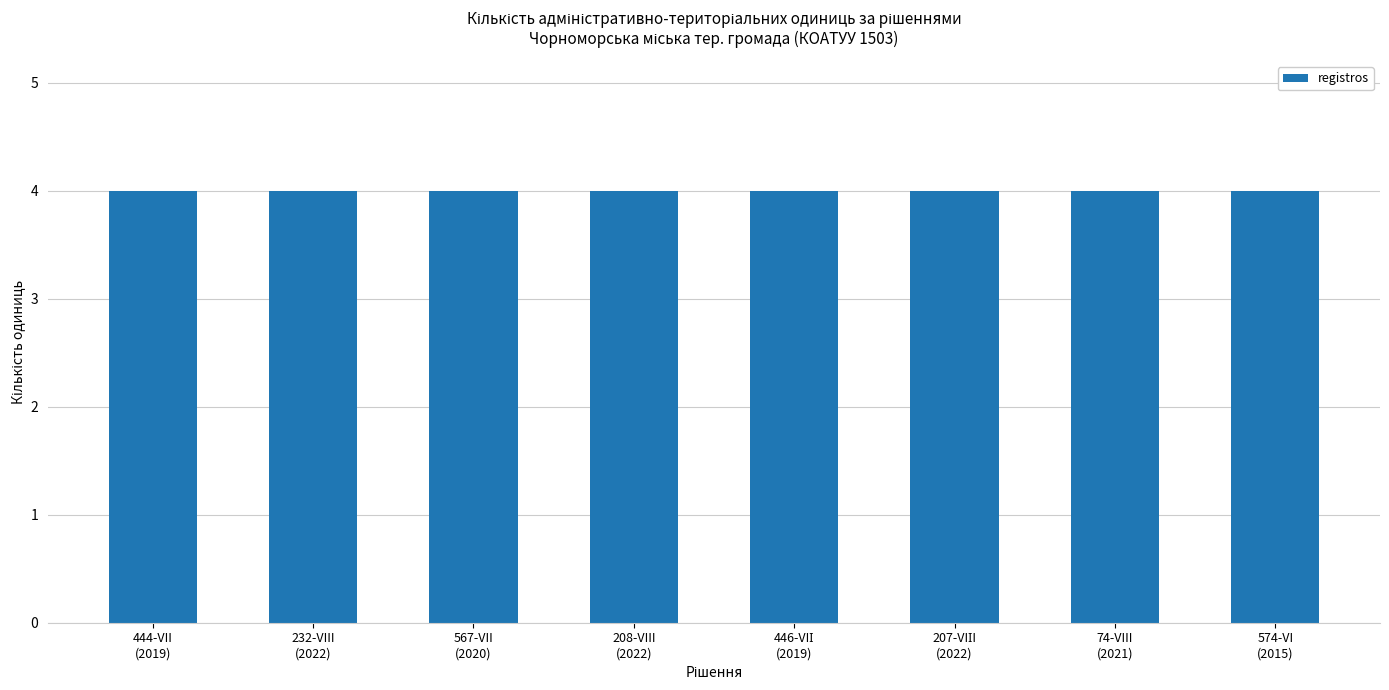

Between 1503 and 1503, which is larger?

1503